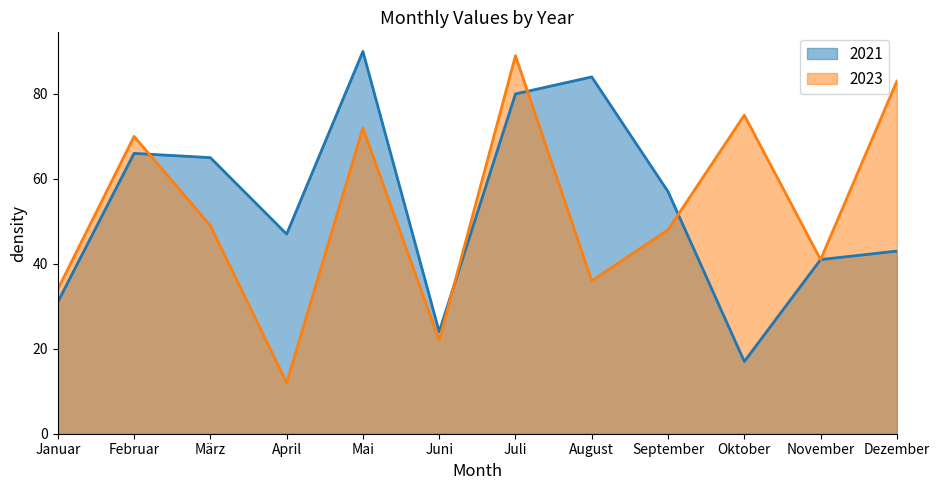

Where does the 2023 series first go above 49?

Februar